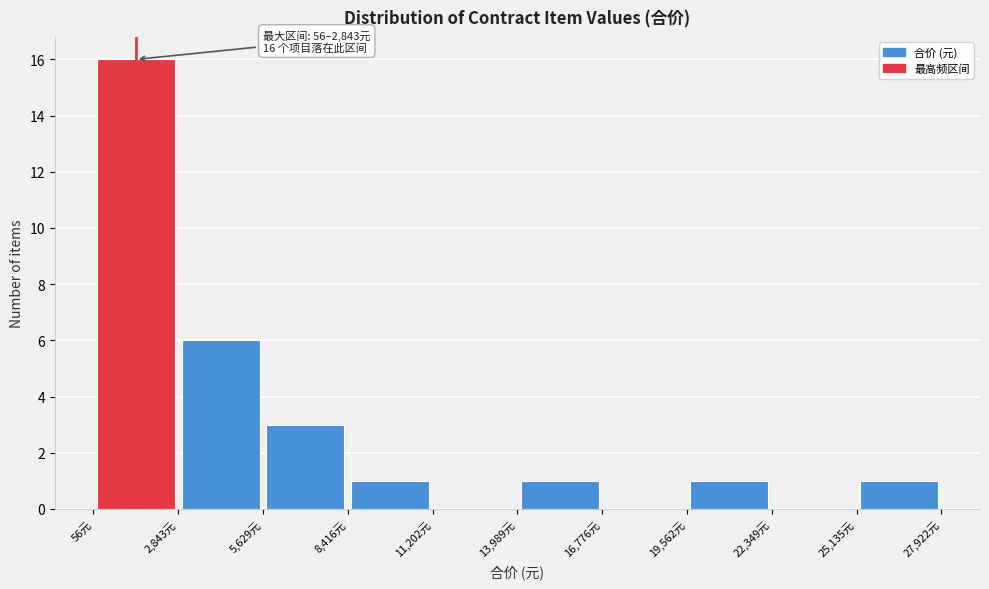

Which range on the x-axis has the tallest bar?

0 to 3000